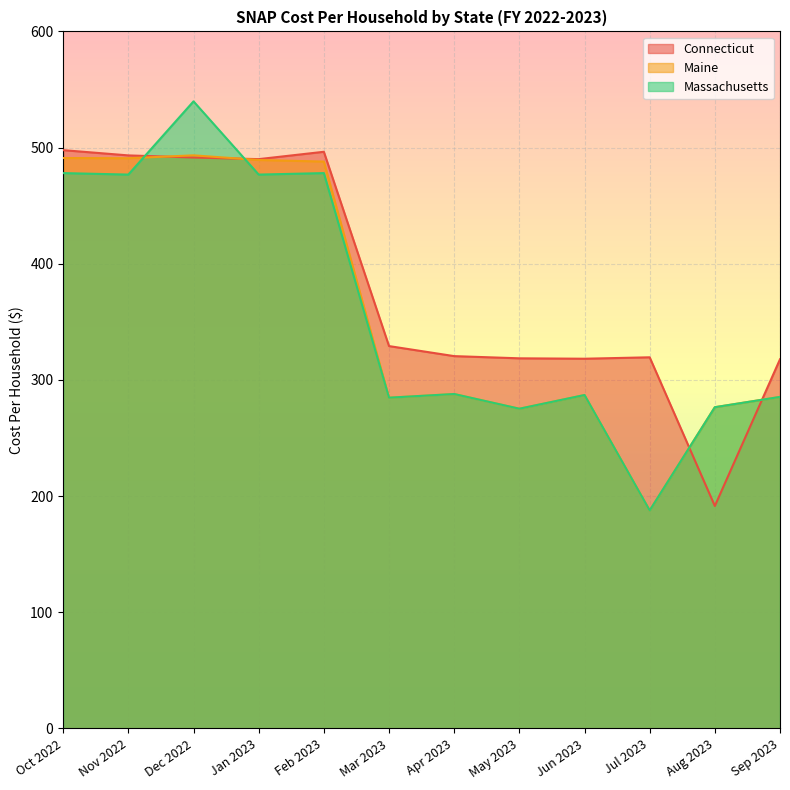

At which label does Connecticut reach its peak?

Oct 2022